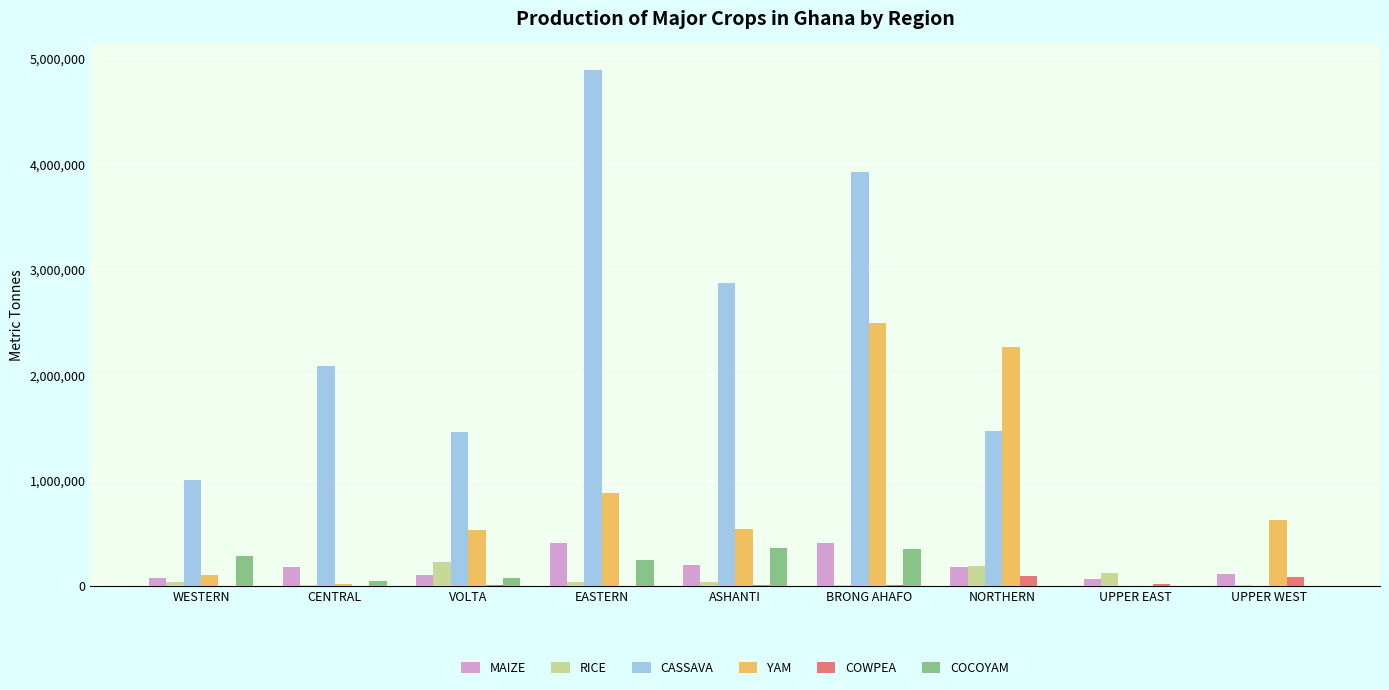

Is the value of COWPEA at UPPER WEST greater than the value of CASSAVA at NORTHERN?

No